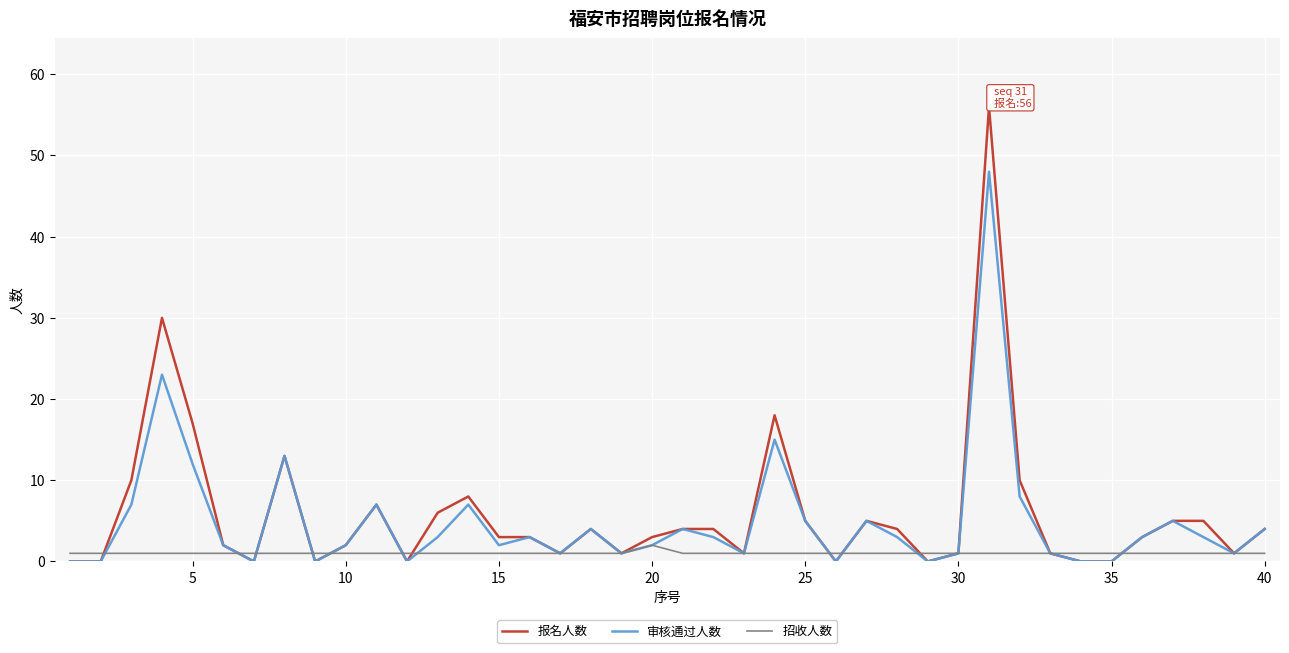

Reading left to right, list all the values displayed in this chart.

报名人数: 0	0	10	30	17	2	0	13	0	2	7	0	6	8	3	3	1	4	1	3	4	4	1	18	5	0	5	4	0	1	56	10	1	0	0	3	5	5	1	4
审核通过人数: 0	0	7	23	12	2	0	13	0	2	7	0	3	7	2	3	1	4	1	2	4	3	1	15	5	0	5	3	0	1	48	8	1	0	0	3	5	3	1	4
招收人数: 1	1	1	1	1	1	1	1	1	1	1	1	1	1	1	1	1	1	1	2	1	1	1	1	1	1	1	1	1	1	1	1	1	1	1	1	1	1	1	1